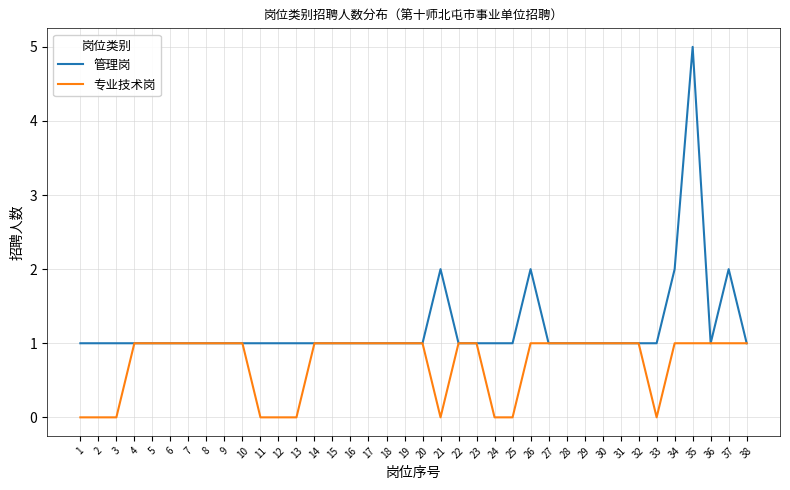

Which series has the largest total across all categories?

管理岗